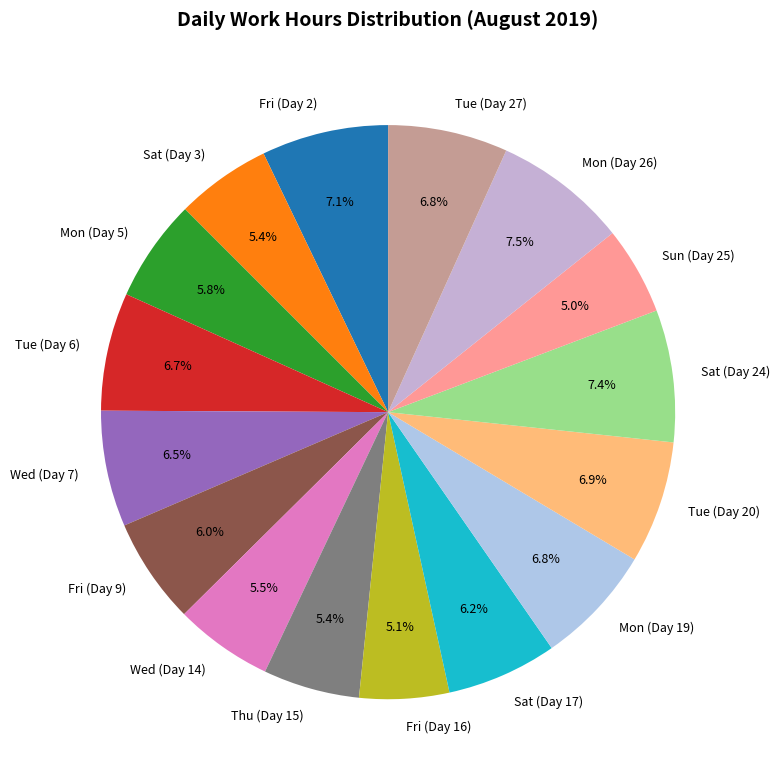

Is there a majority slice in this chart?

No